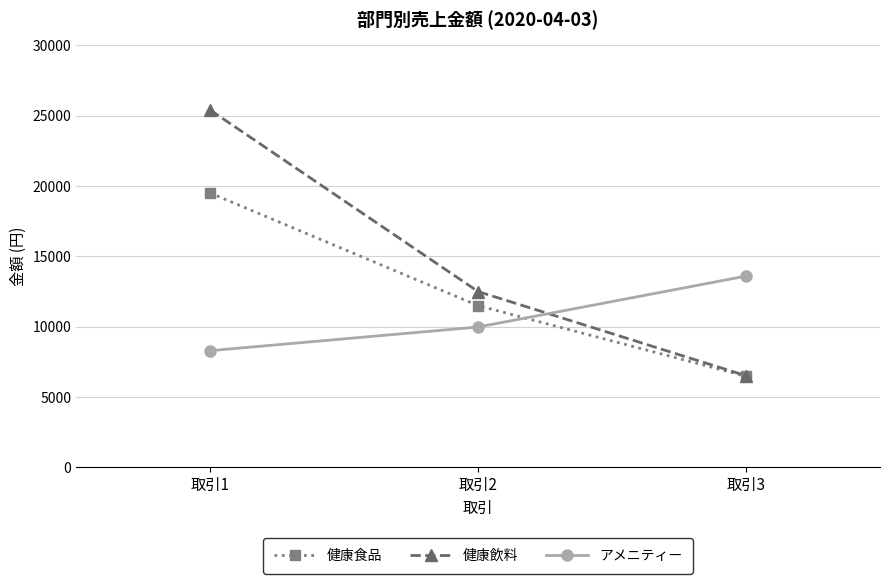

Does the chart display data point markers on the line(s)?

Yes